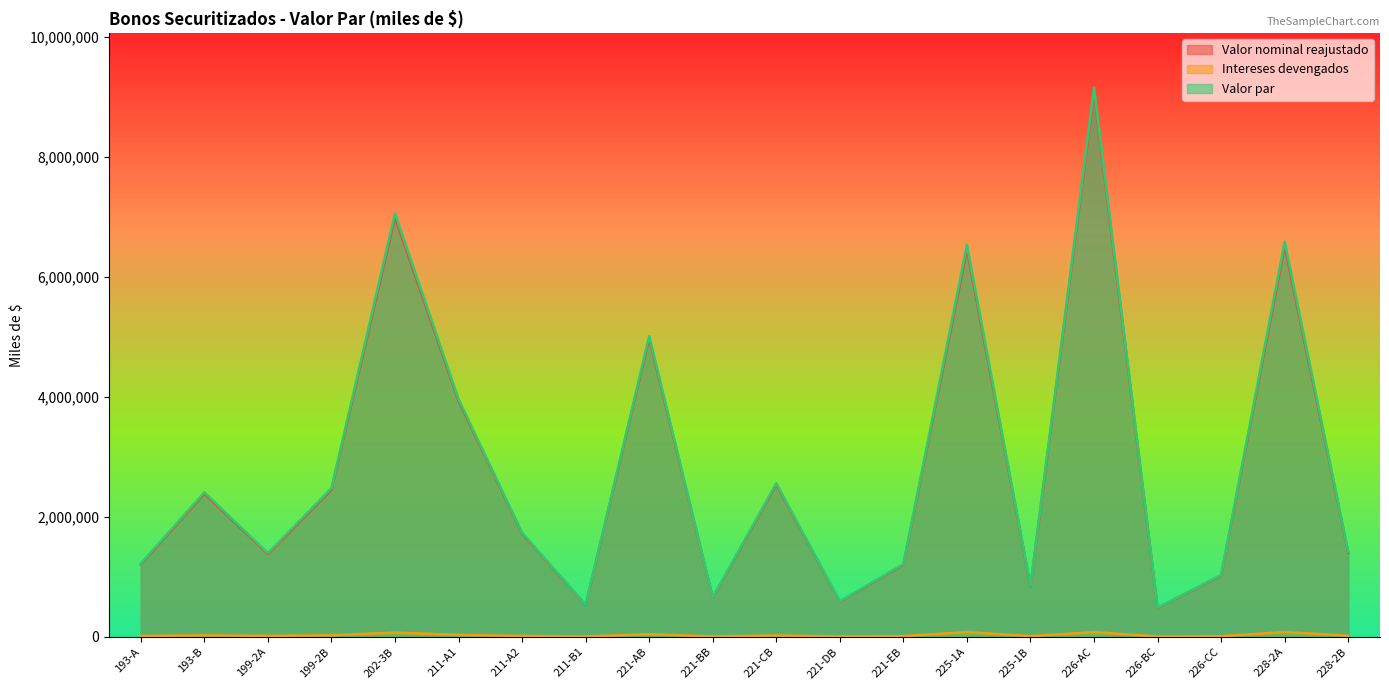

How many lines are shown in the chart?

3